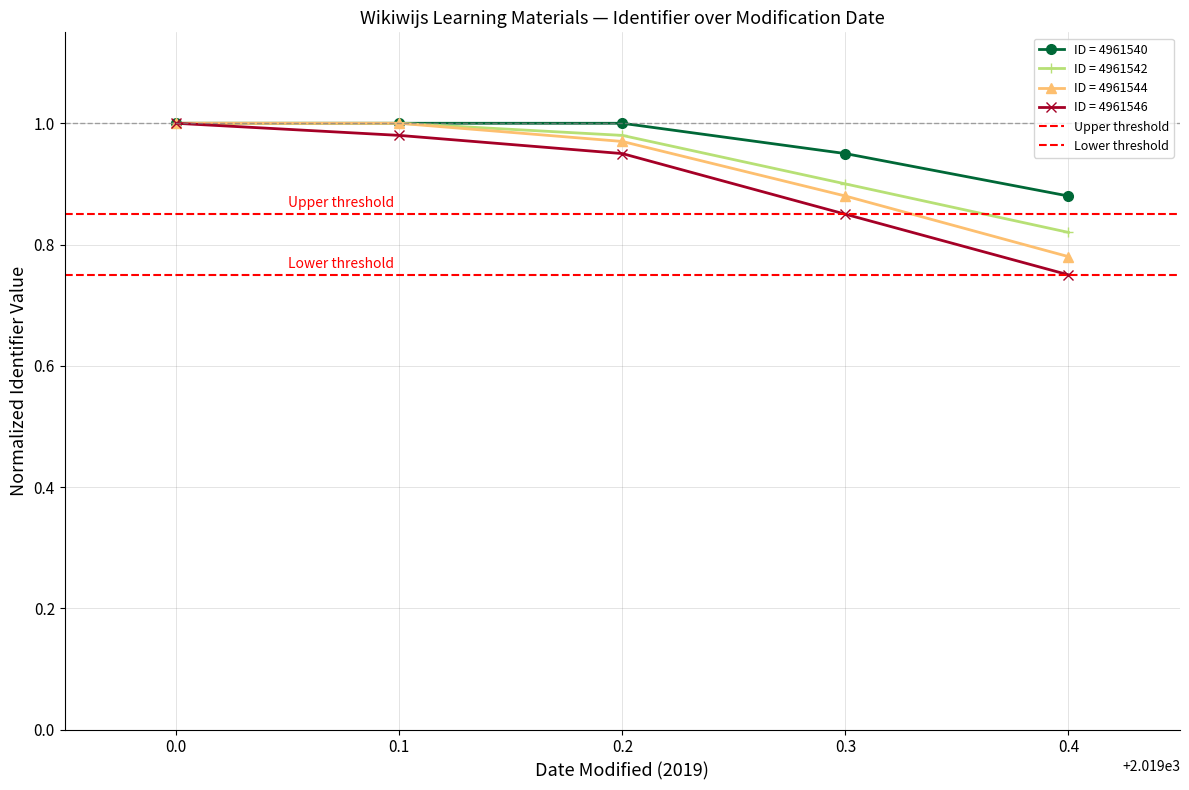

True or false: ID = 4961544 has more than 2 points higher than both neighbors.

False